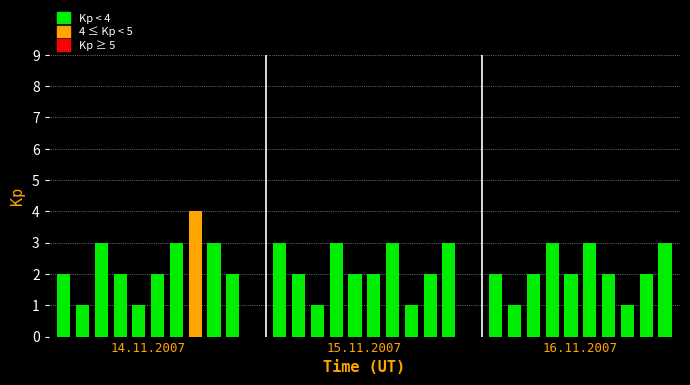

Reading left to right, list all the values displayed in this chart.

2	1	3	2	1	2	3	4	3	2	3	2	1	3	2	2	3	1	2	3	2	1	2	3	2	3	2	1	2	3